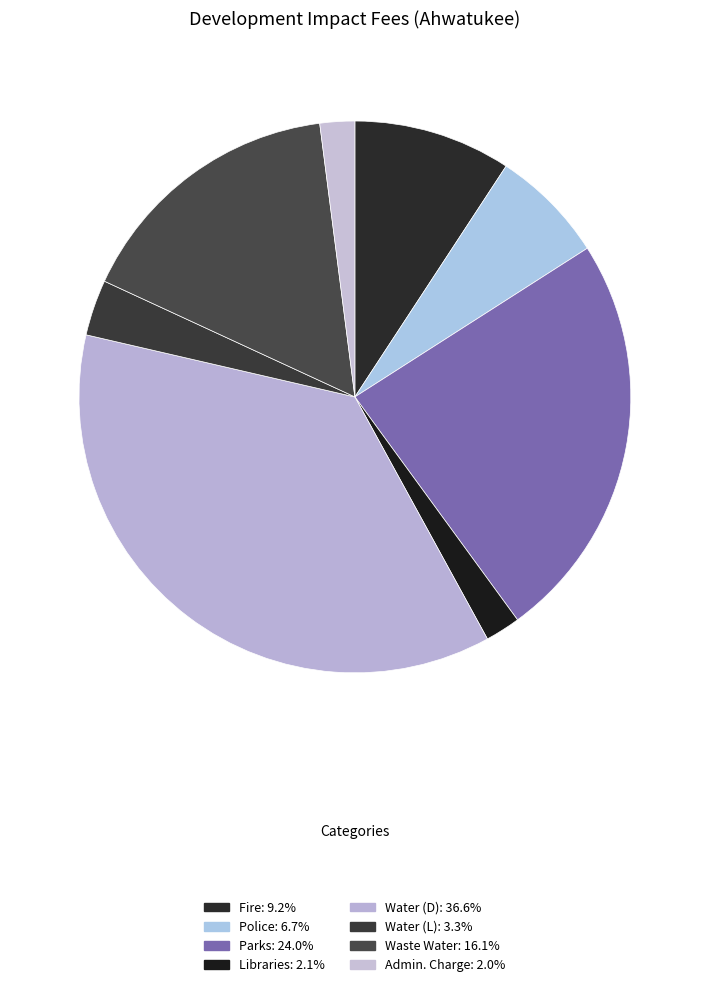

How many segments does this pie chart have?

8